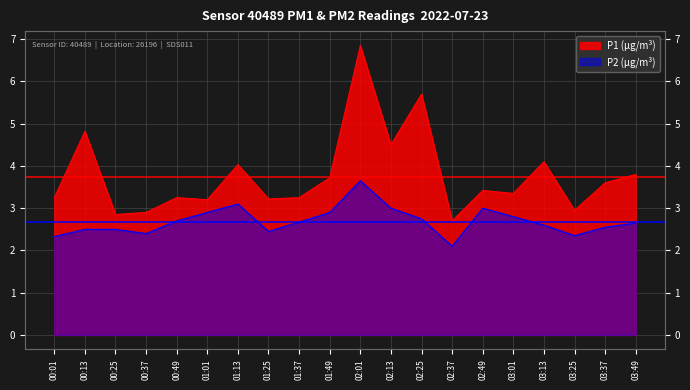

How many interior local valleys does the P2 series have?

4